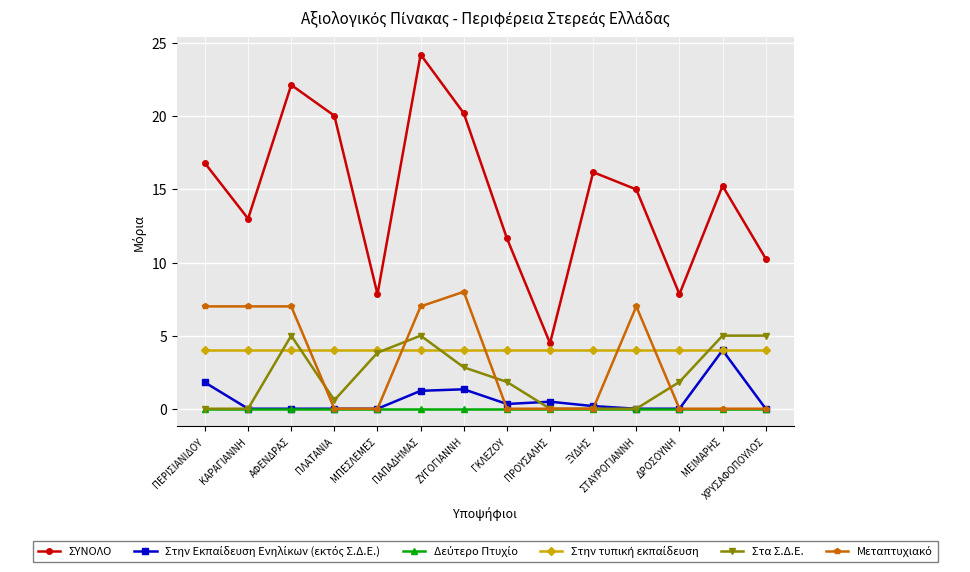

What is the maximum value shown in the chart?

24.2